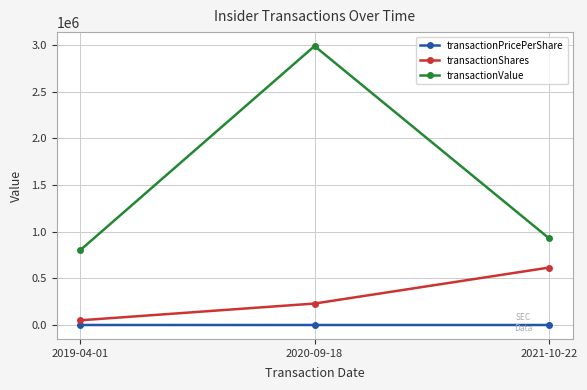

What is the highest value of the transactionShares series?

615702.0